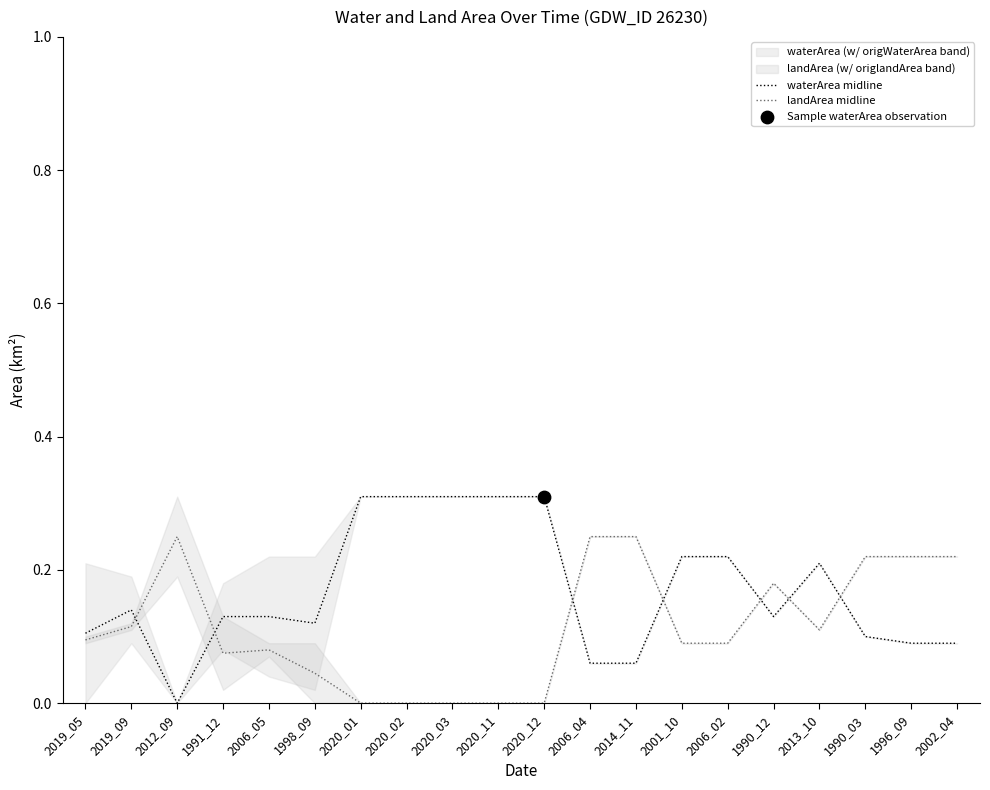

At how many categories does at least one series exceed 0?

20